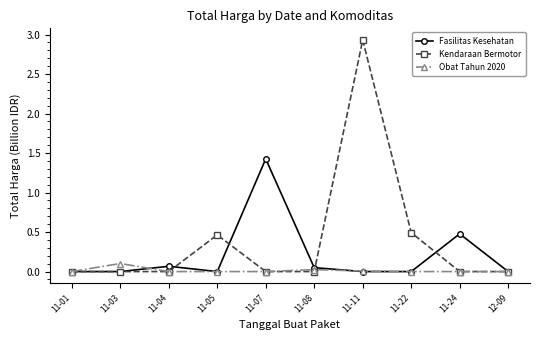

Which series has the largest range (max minus min)?

Kendaraan Bermotor